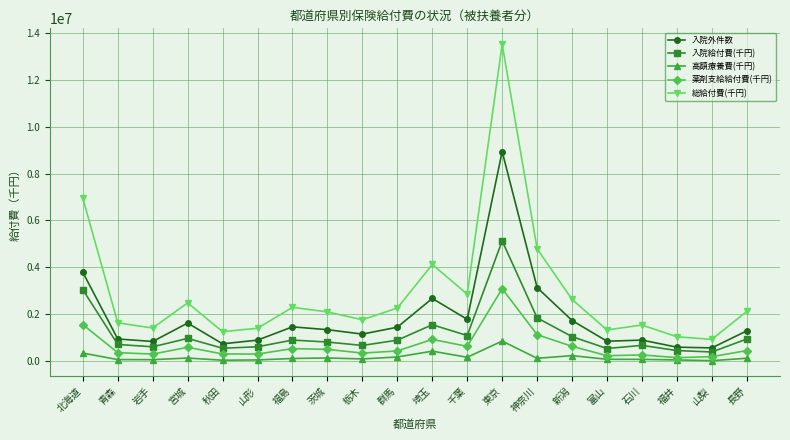

True or false: 薬剤支給給付費(千円) and 総給付費(千円) cross at least once.

False